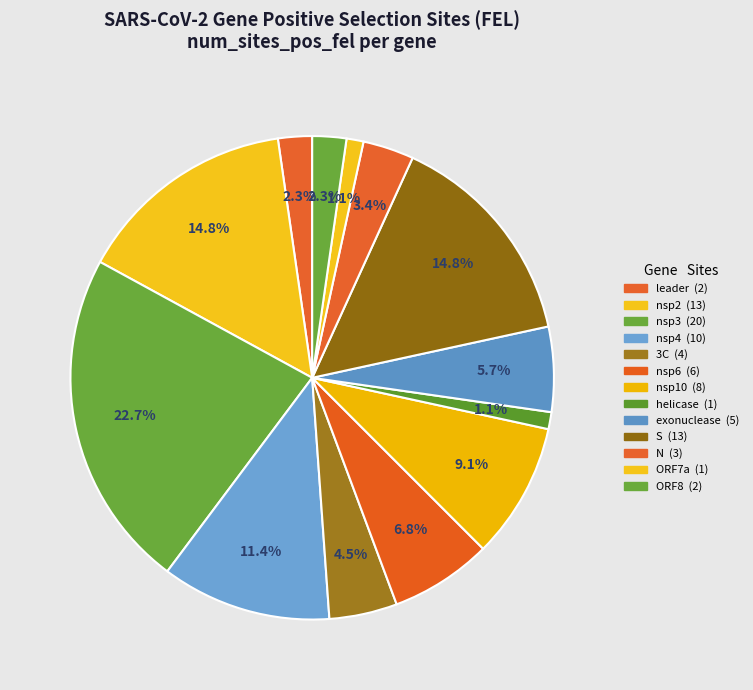

How many slices are in this pie chart?

13